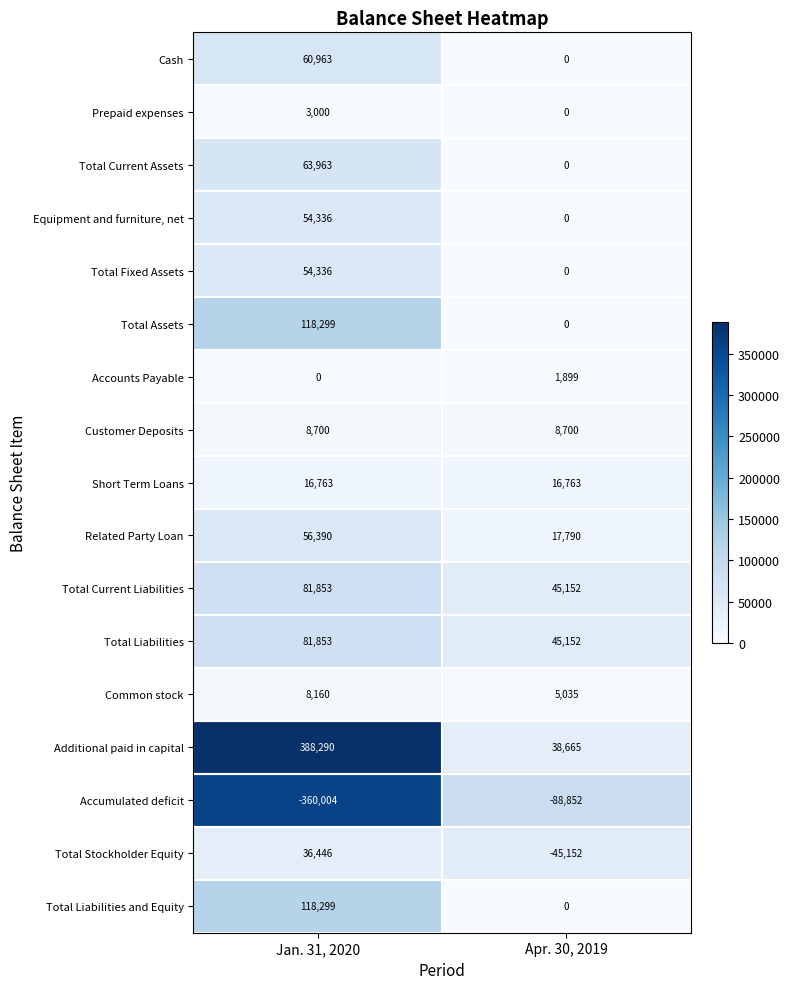

At which category is the sum across all series the highest?

Jan. 31, 2020